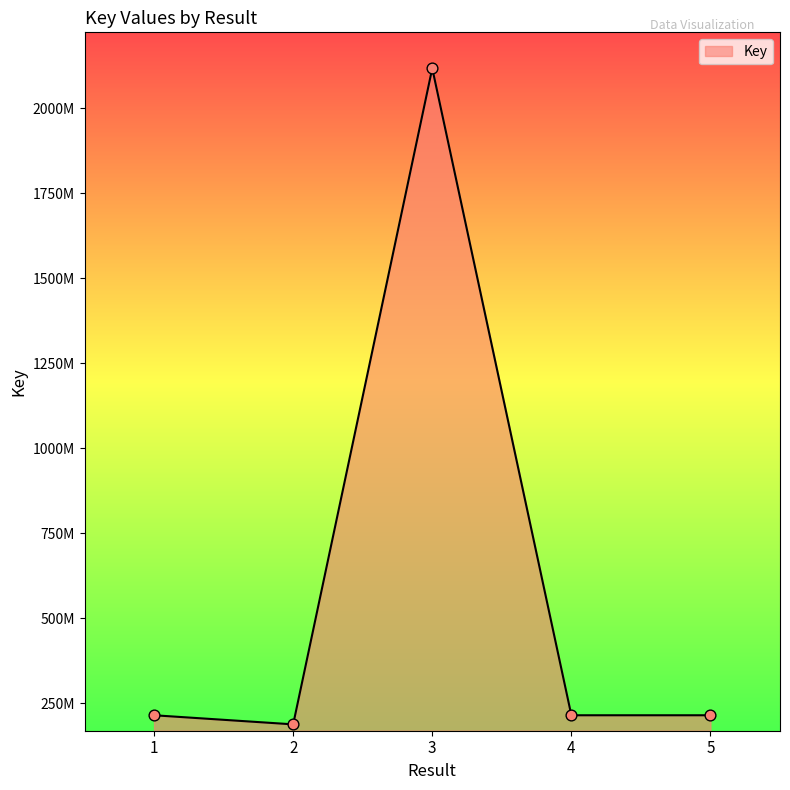

Is this an area chart (filled region under the line)?

Yes